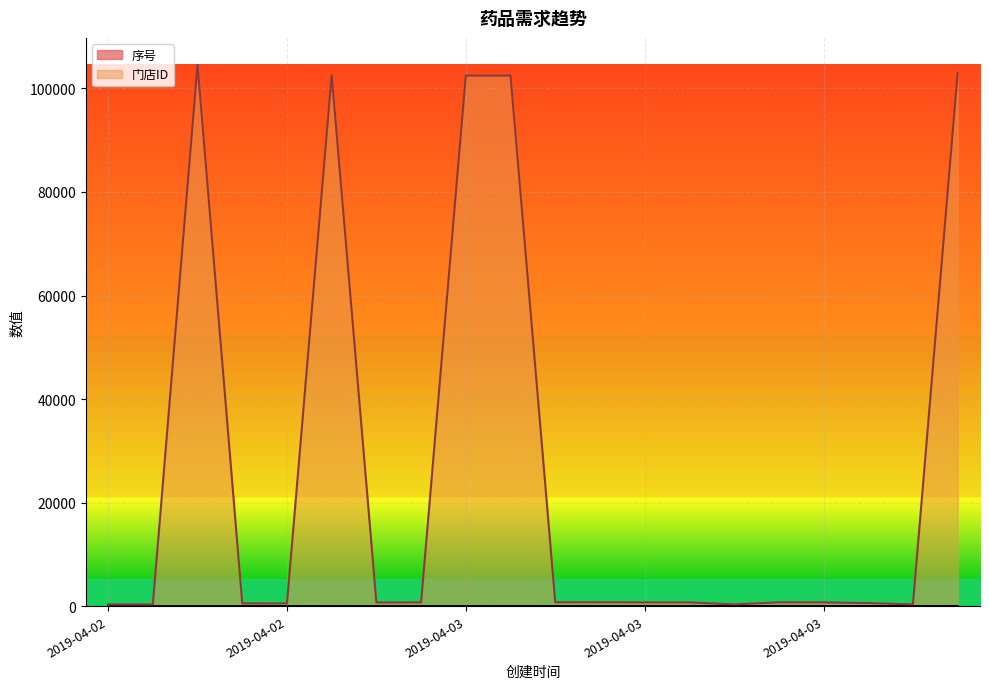

How many data points in 门店ID are less than 727?

10